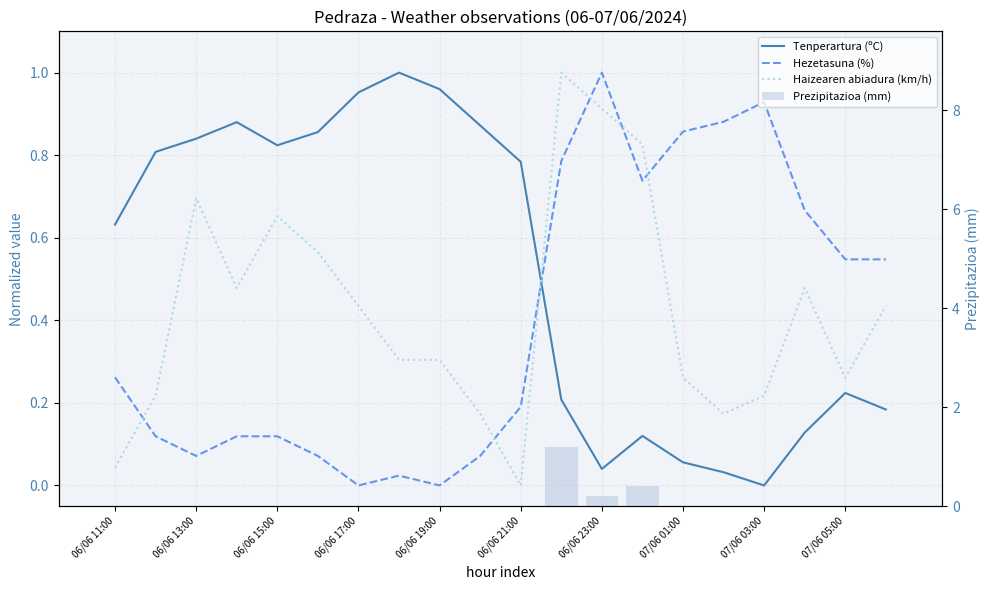

Which category has the highest value across all series?

11